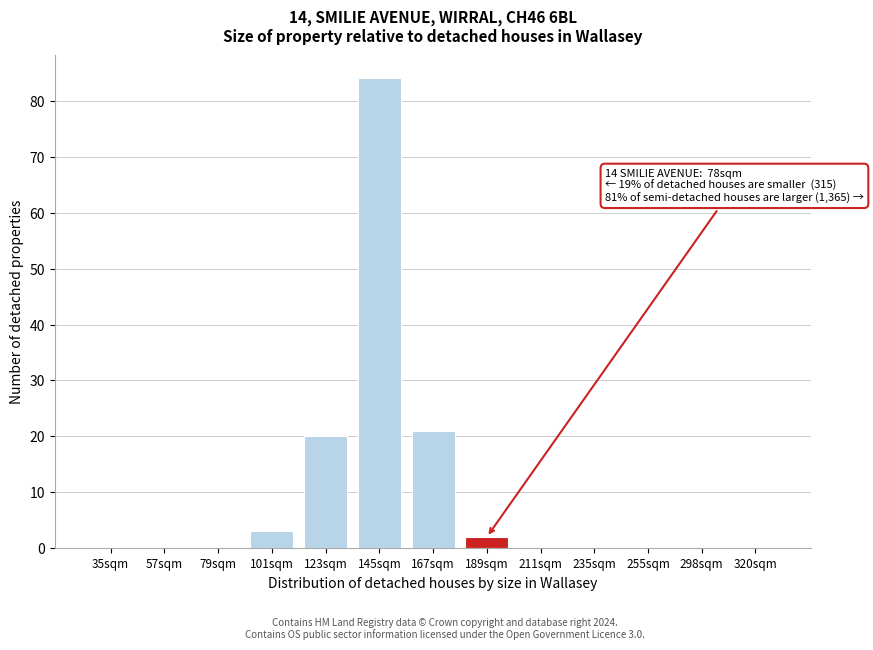

Reading left to right, what are all the values shown in this chart?

35sqm=0	57sqm=0	79sqm=0	101sqm=3	123sqm=20	145sqm=84	167sqm=21	189sqm=2	211sqm=0	235sqm=0	255sqm=0	298sqm=0	320sqm=0